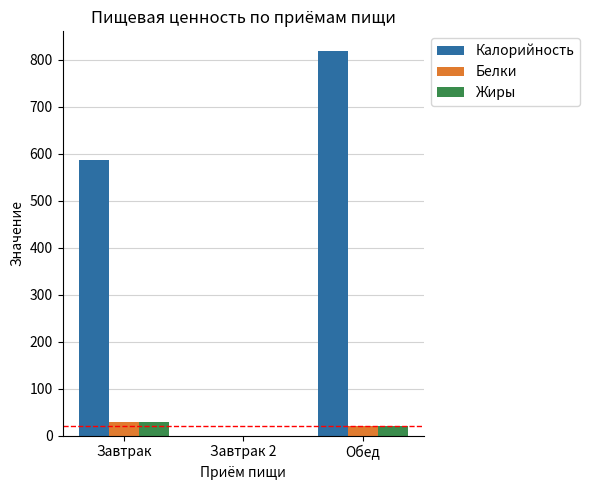

Is it true that Калорийность equals 587 at Завтрак?

True